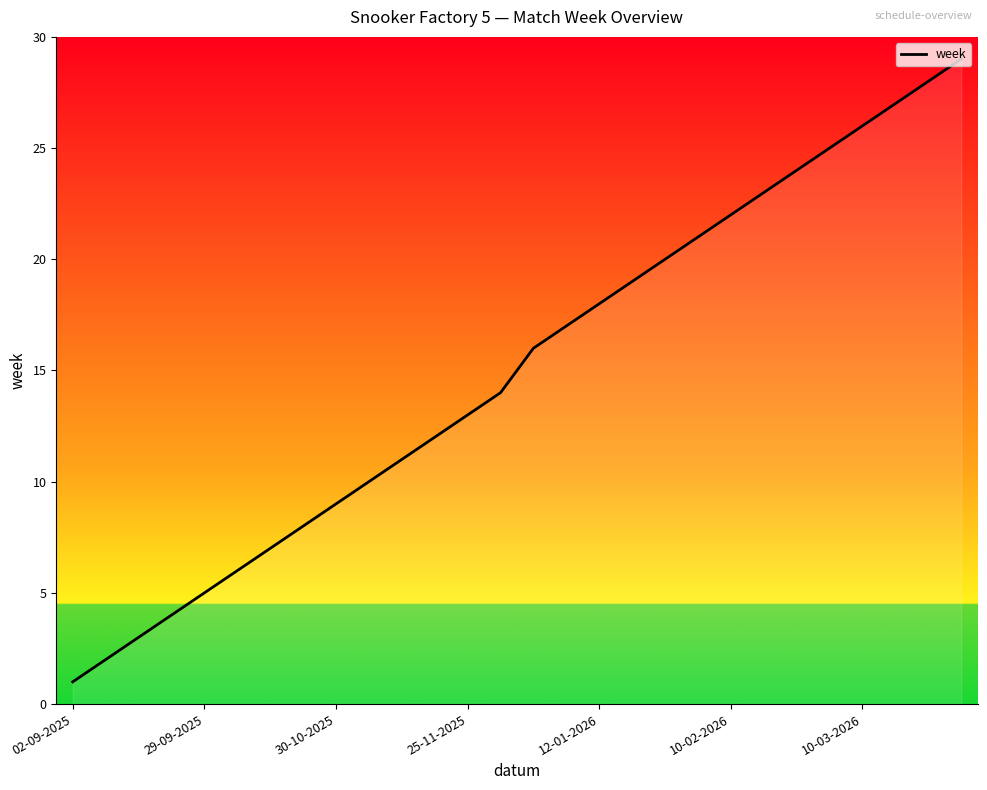

What is the difference between the maximum and minimum values?

28